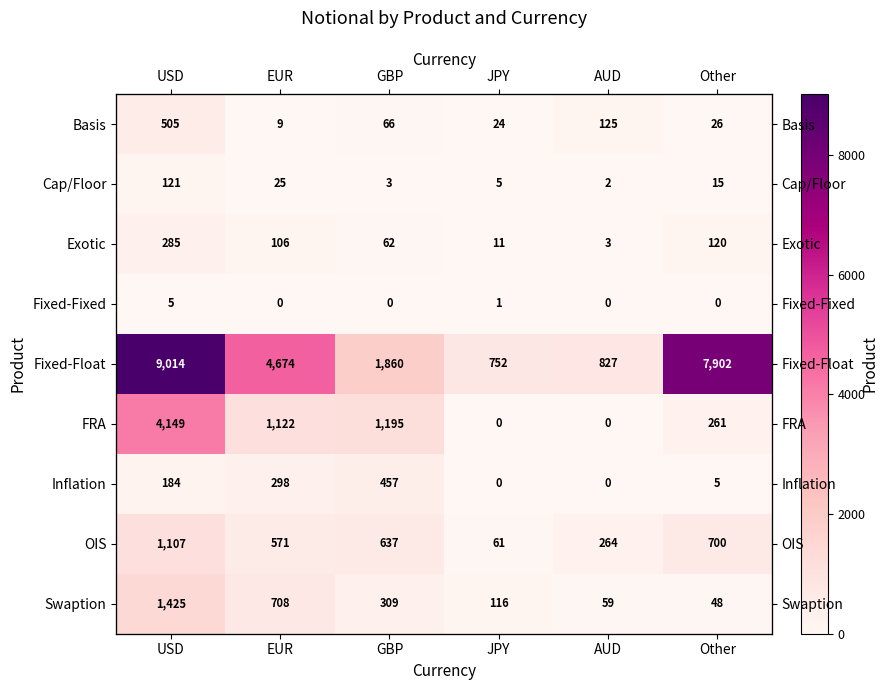

Where is Fixed-Fixed nearest to the value 2?

JPY